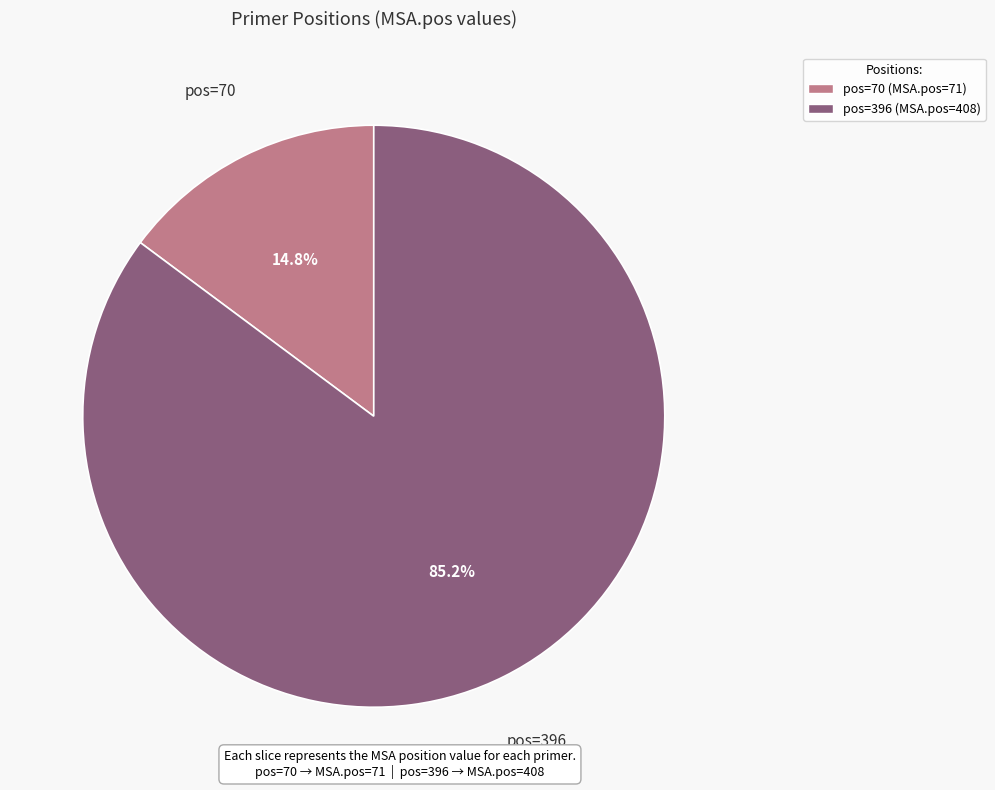

Is there a majority slice in this chart?

Yes